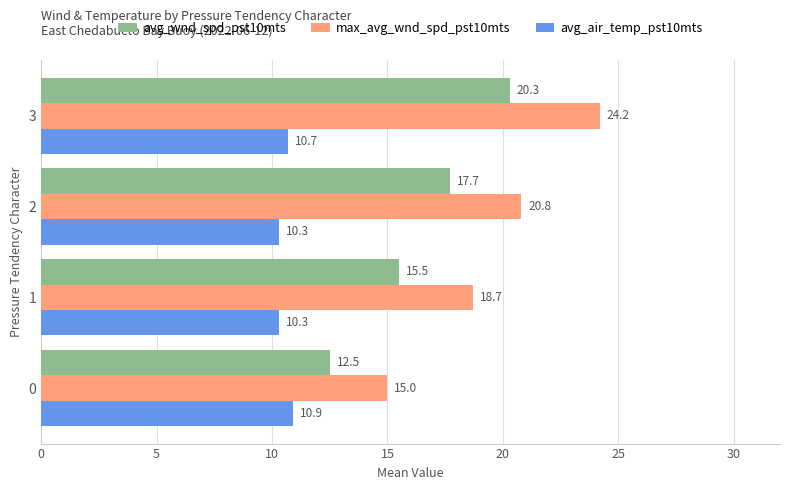

Which series changed the most between 1 and 3?

max_avg_wnd_spd_pst10mts